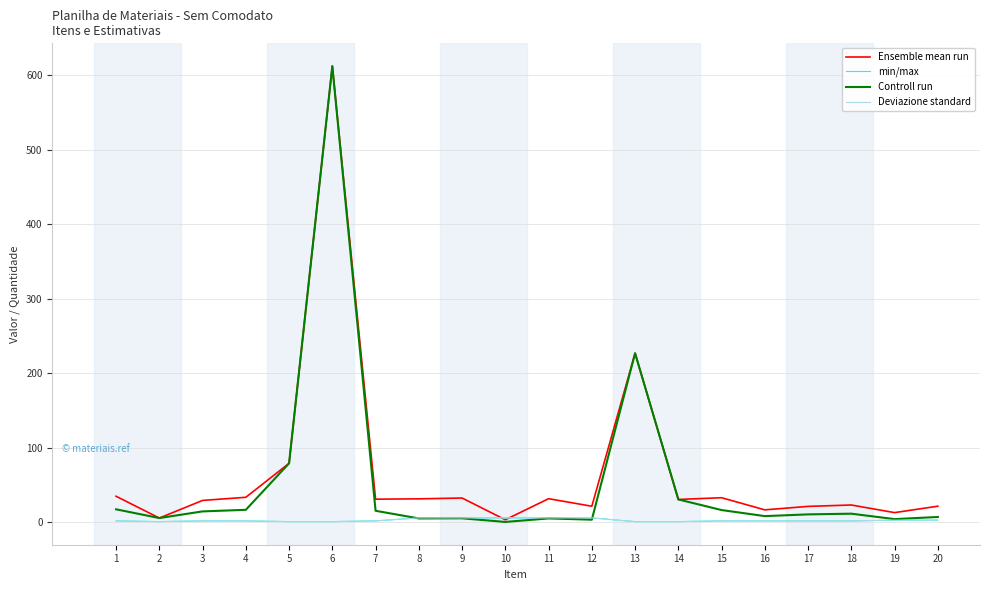

Reading left to right, extract all data points from this chart.

Ensemble mean run: 1=35.1	2=5.8	3=29.5	4=33.7	5=79.3	6=612.4	7=31.1	8=31.6	9=32.7	10=3.5	11=31.8	12=21.6	13=227.1	14=30.8	15=33.1	16=16.8	17=21.5	18=23.3	19=13.1	20=21.7
min/max: 1=2.0	2=1.0	3=2.0	4=2.0	5=1.0	6=1.0	7=2.0	8=6.0	9=6.0	10=6.0	11=6.0	12=6.0	13=1.0	14=1.0	15=2.0	16=2.0	17=2.0	18=2.0	19=3.0	20=3.0
Controll run: 1=17.5	2=5.8	3=14.7	4=16.8	5=79.3	6=612.4	7=15.6	8=5.3	9=5.4	10=0.6	11=5.3	12=3.6	13=227.1	14=30.8	15=16.5	16=8.4	17=10.7	18=11.7	19=4.4	20=7.2
Deviazione standard: 1=2.0	2=1.0	3=2.0	4=2.0	5=1.0	6=1.0	7=2.0	8=6.0	9=6.0	10=6.0	11=6.0	12=6.0	13=1.0	14=1.0	15=2.0	16=2.0	17=2.0	18=2.0	19=3.0	20=3.0